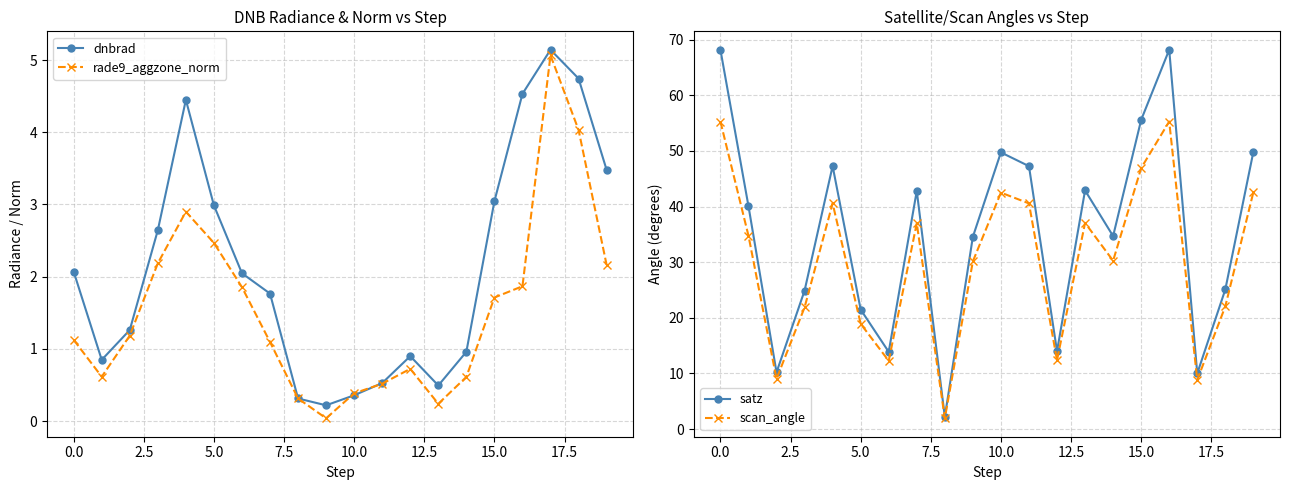

How many interior local peaks does the dnbrad series have?

3